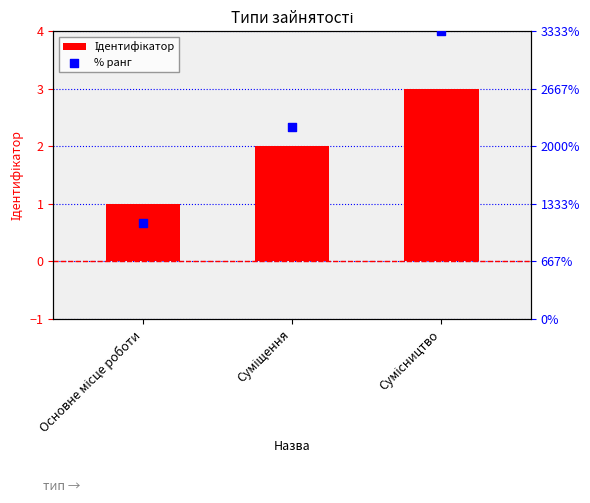

What is the total value across all series at Сумісництво?

103.0